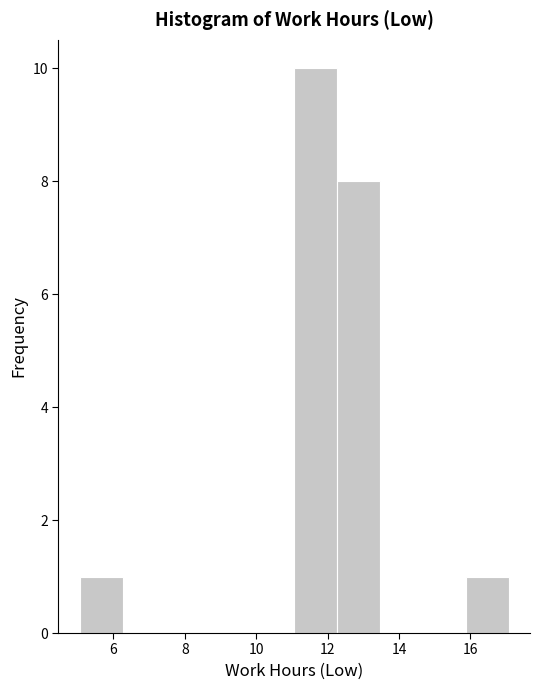

What is the height of the bar covering 11.0 to 12.2 on the x-axis? Neither the bar edges nor the heights are printed on the chart, so give them approximately, as read against the axes.

10